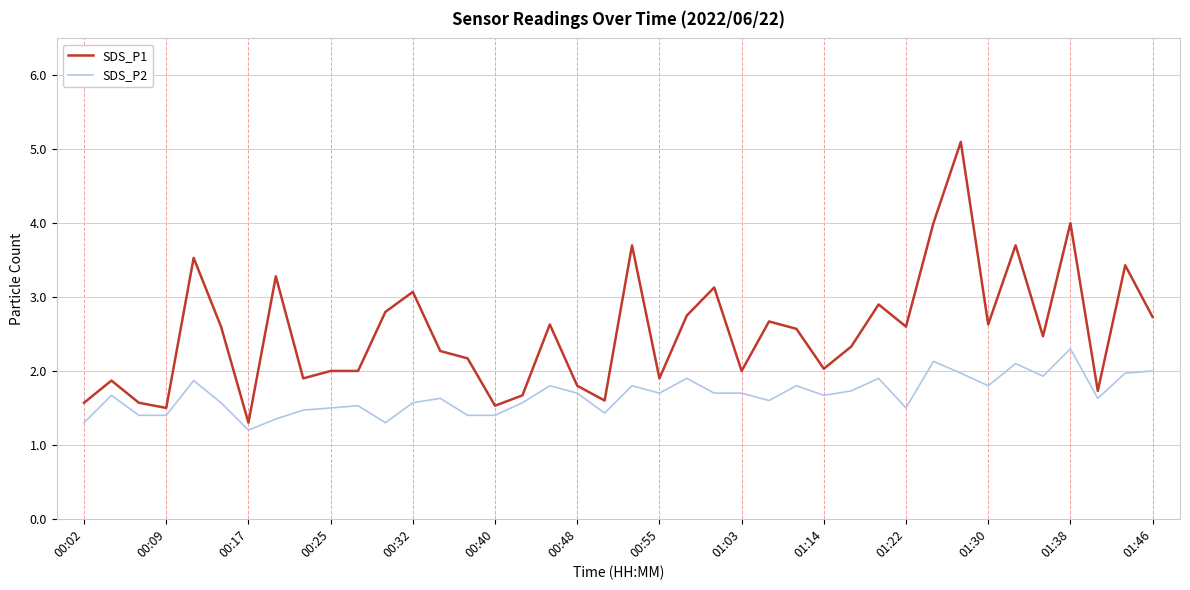

Which series has the largest total across all categories?

SDS_P1